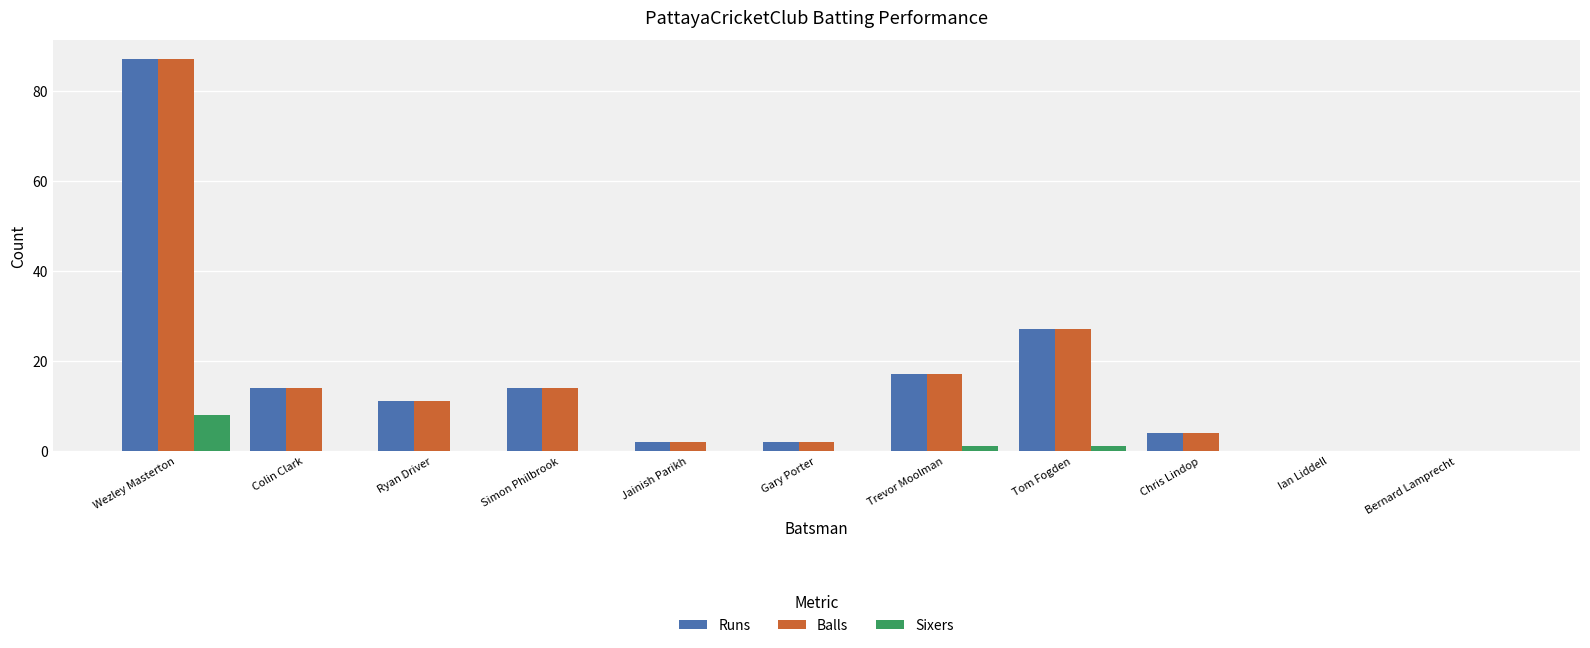

Reading left to right, extract all data points from this chart.

Runs: 87	14	11	14	2	2	17	27	4	0	0
Balls: 87	14	11	14	2	2	17	27	4	0	0
Sixers: 8	0	0	0	0	0	1	1	0	0	0